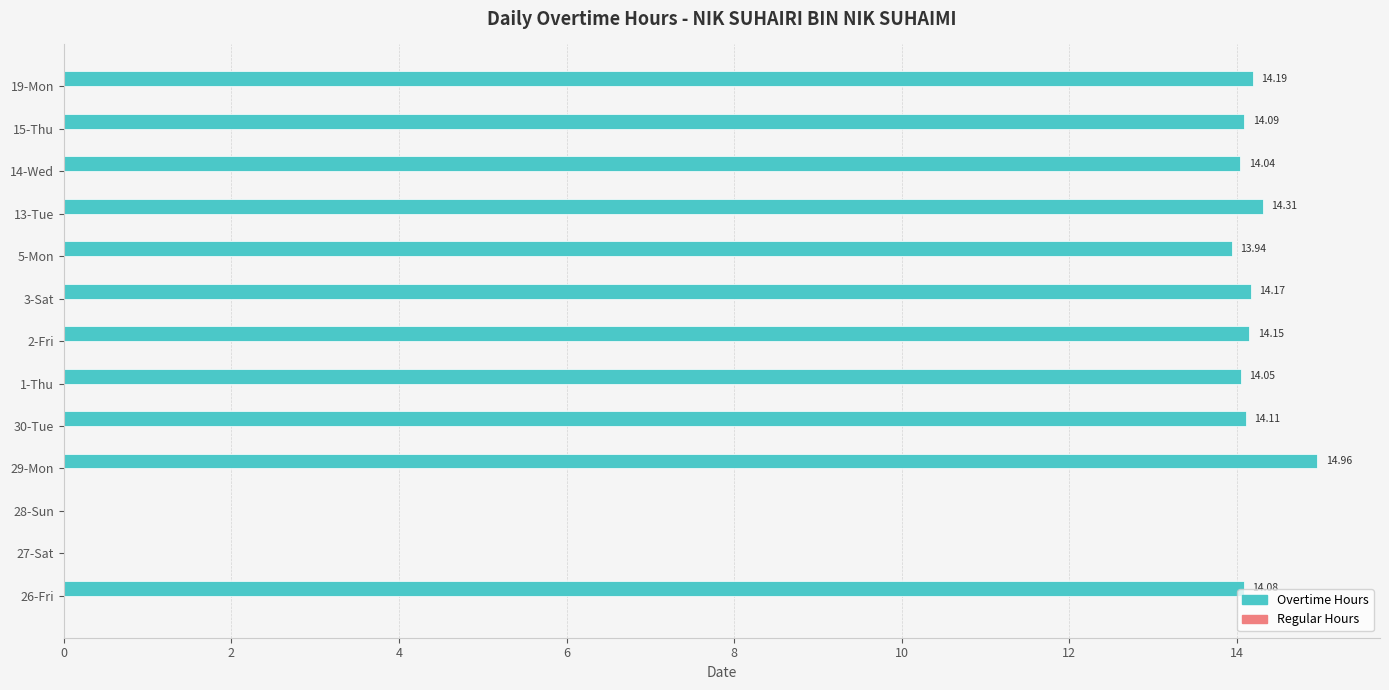

Between 19-Mon and 2-Fri, which is larger?

19-Mon